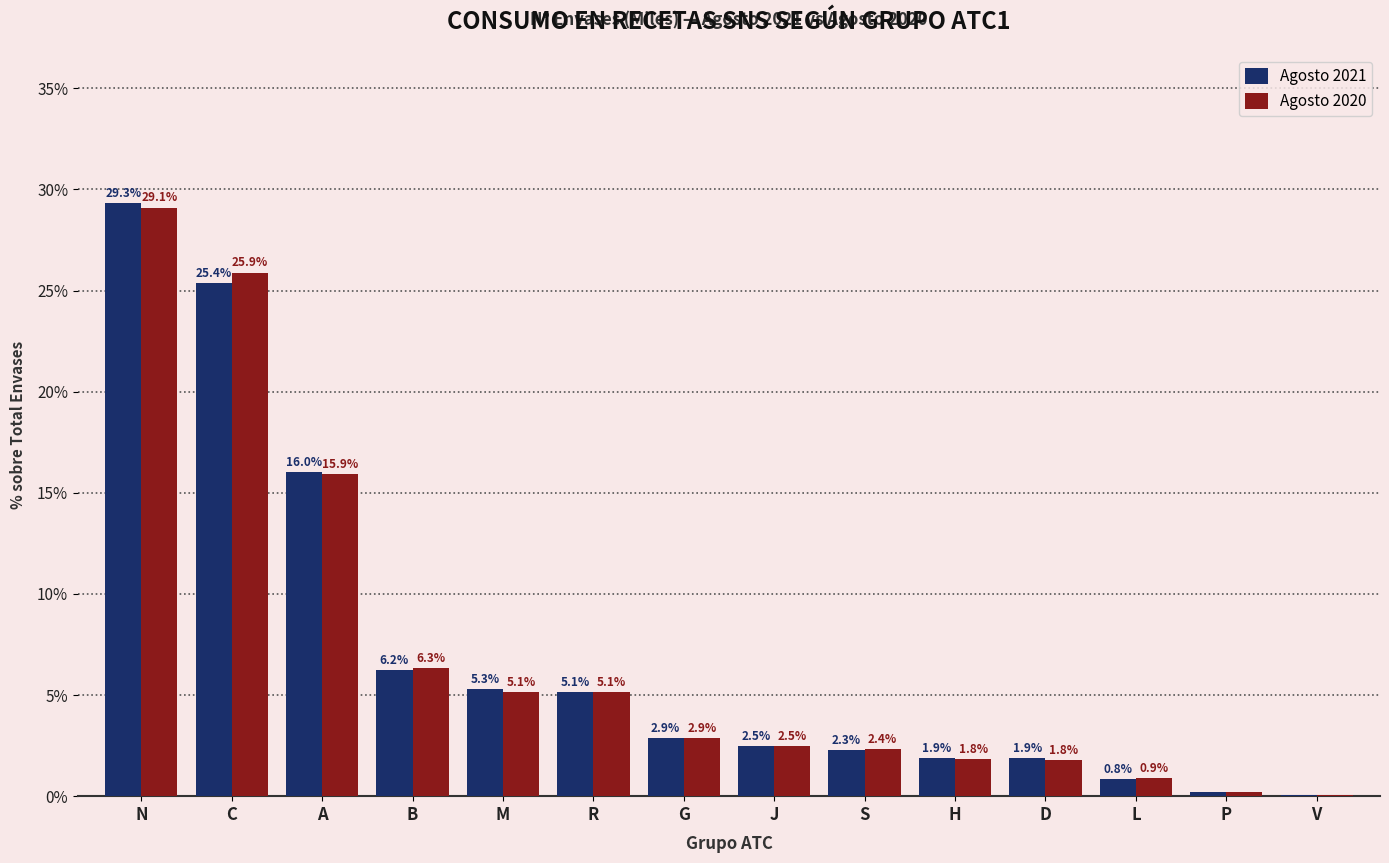

True or false: Agosto 2021 has a value of 29.3 at N.

True